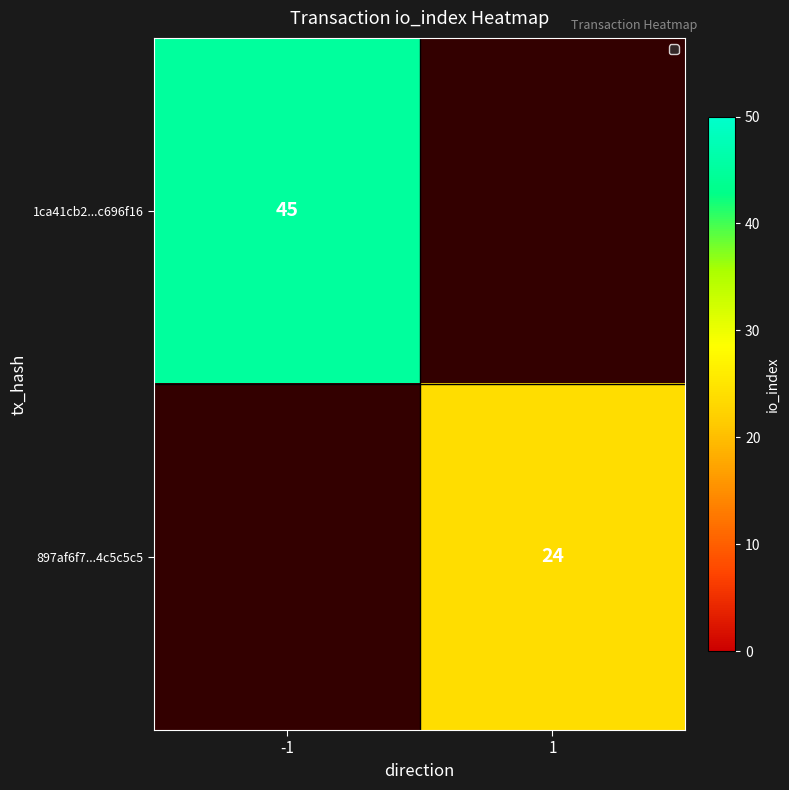

How many series are shown in this chart?

2